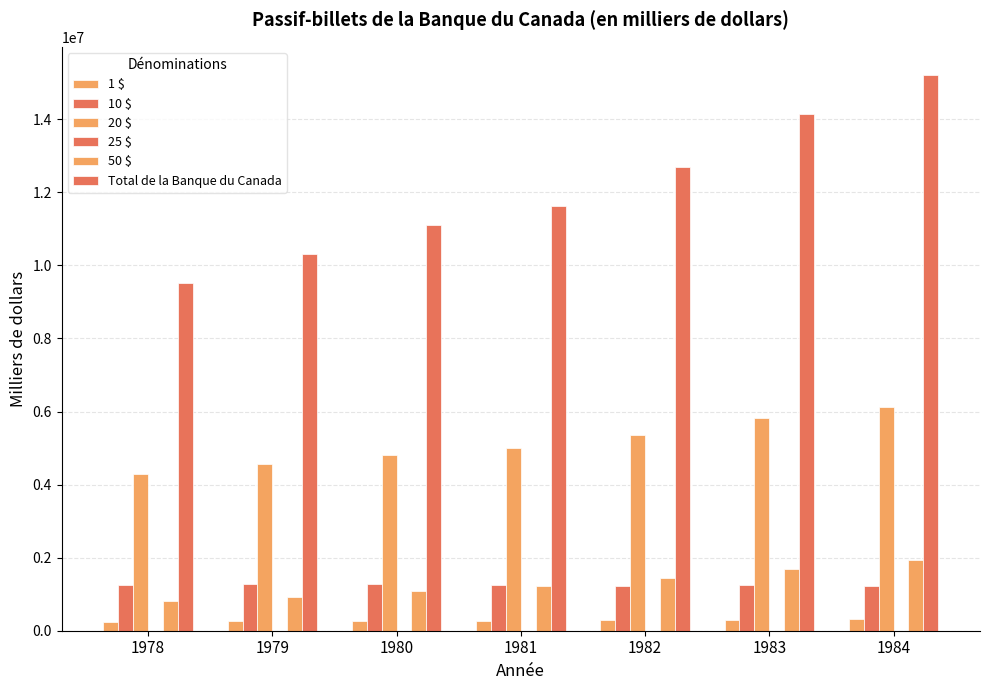

Reading left to right, transcribe all the data shown in this chart.

1 $: 245366	257372	270172	279599	288428	298799	308315
10 $: 1254866	1282072	1283360	1258526	1231806	1246433	1222917
20 $: 4280950	4561833	4806427	5002866	5360811	5824801	6120128
25 $: 46	46	46	46	46	46	46
50 $: 800487	931895	1099816	1225771	1450959	1685124	1928449
Total de la Banque du Canada: 9526825	10301873	11095141	11622726	12705903	14150212	15223139